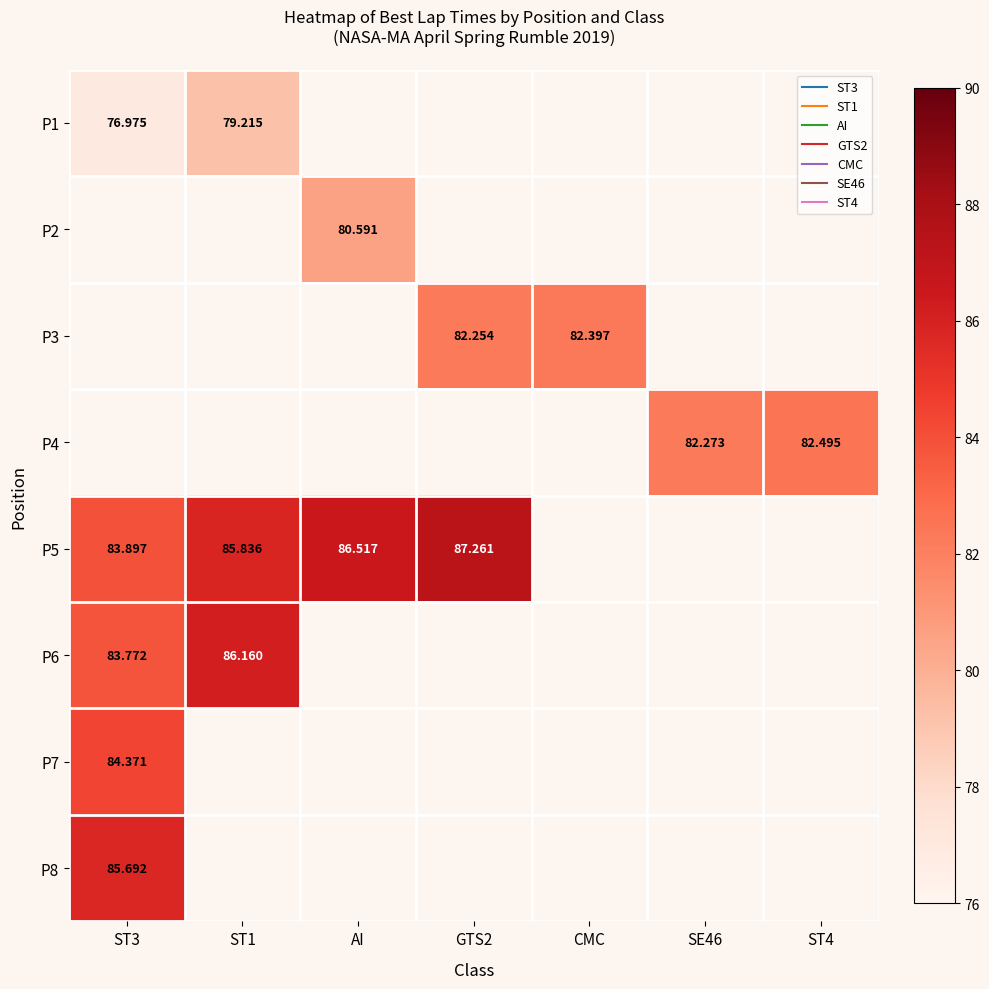

Which category has the highest value in the P6 series?

ST1